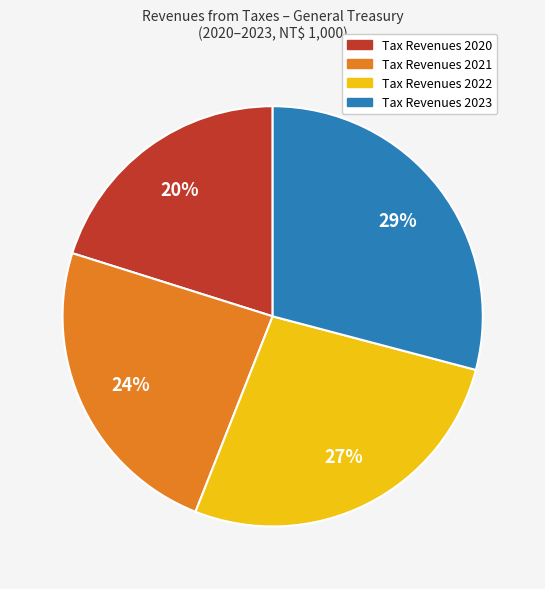

Does any single category account for the majority?

No